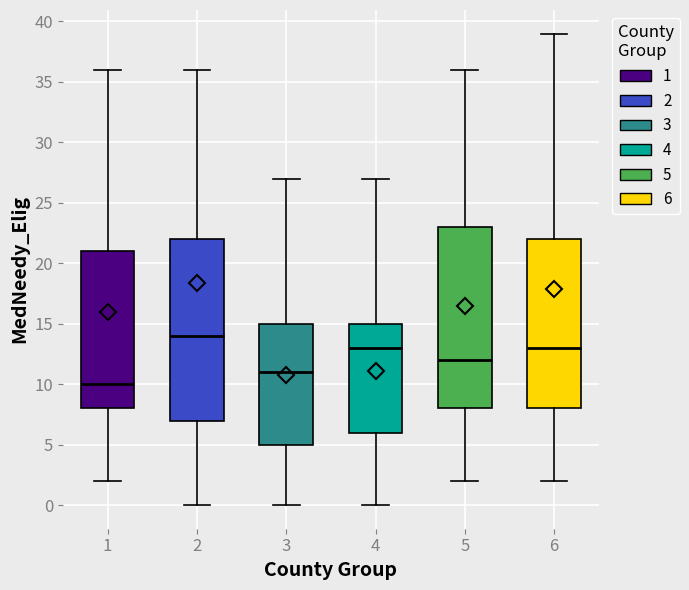

Where does the median line of the box at x = 1 sit on the y-axis? The values are not printed on the chart, so give them approximately, as read against the axis.

10